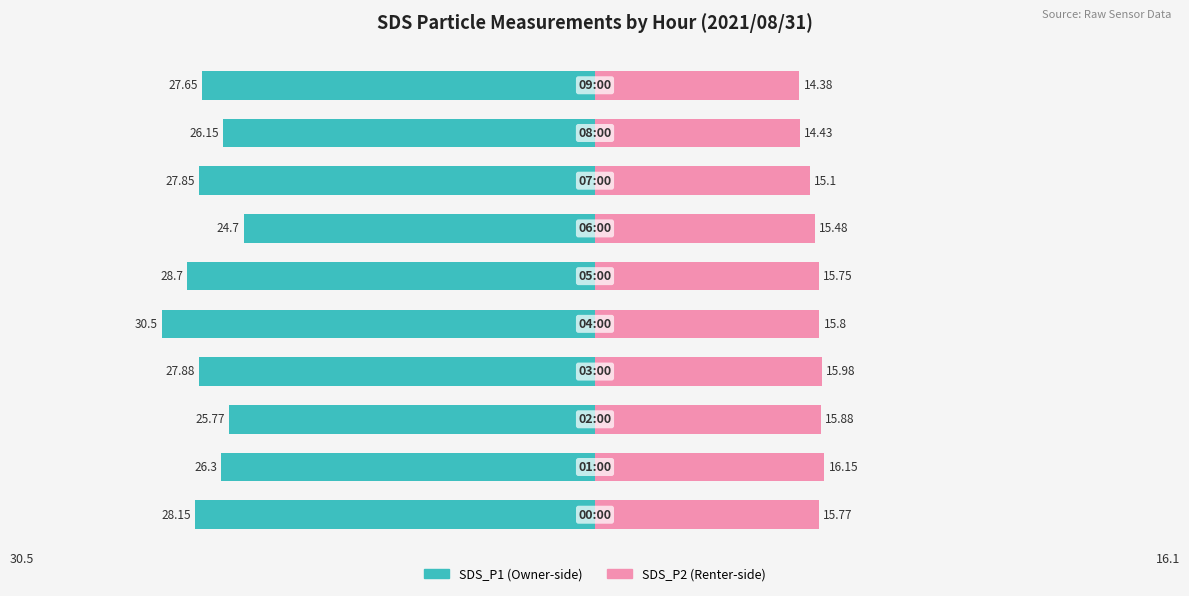

The SDS_P1 series shows -27.9 at 3. True or false?

True